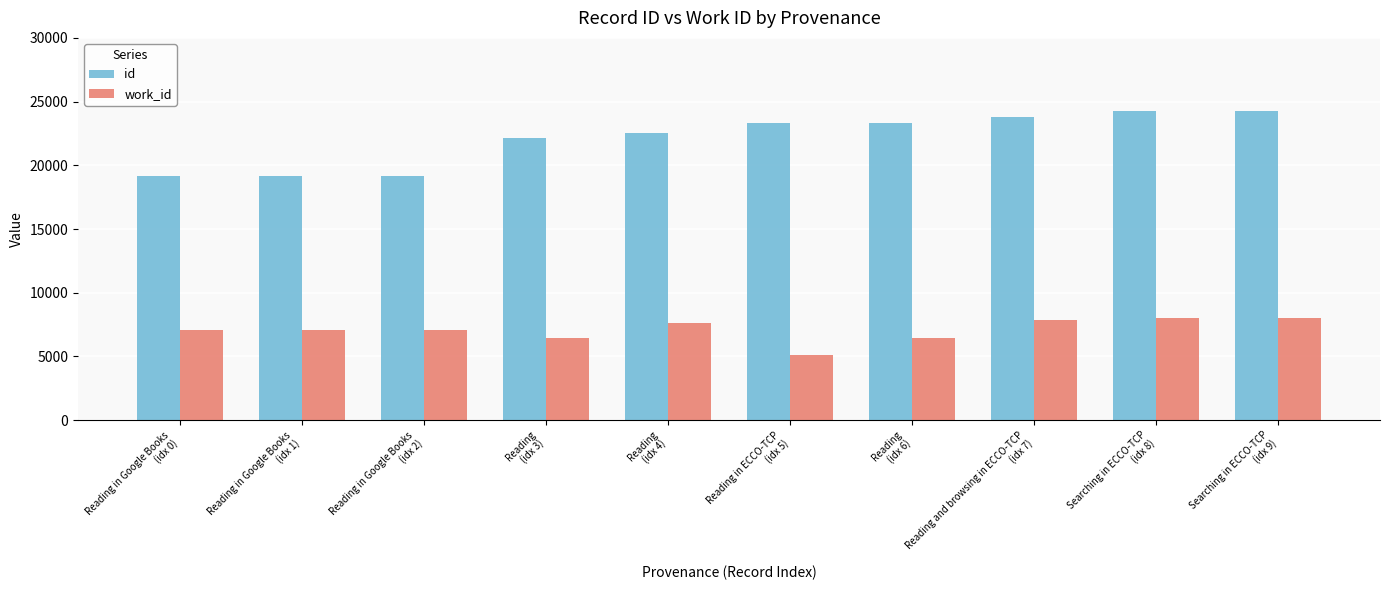

What is the lowest value of the id series?

19167